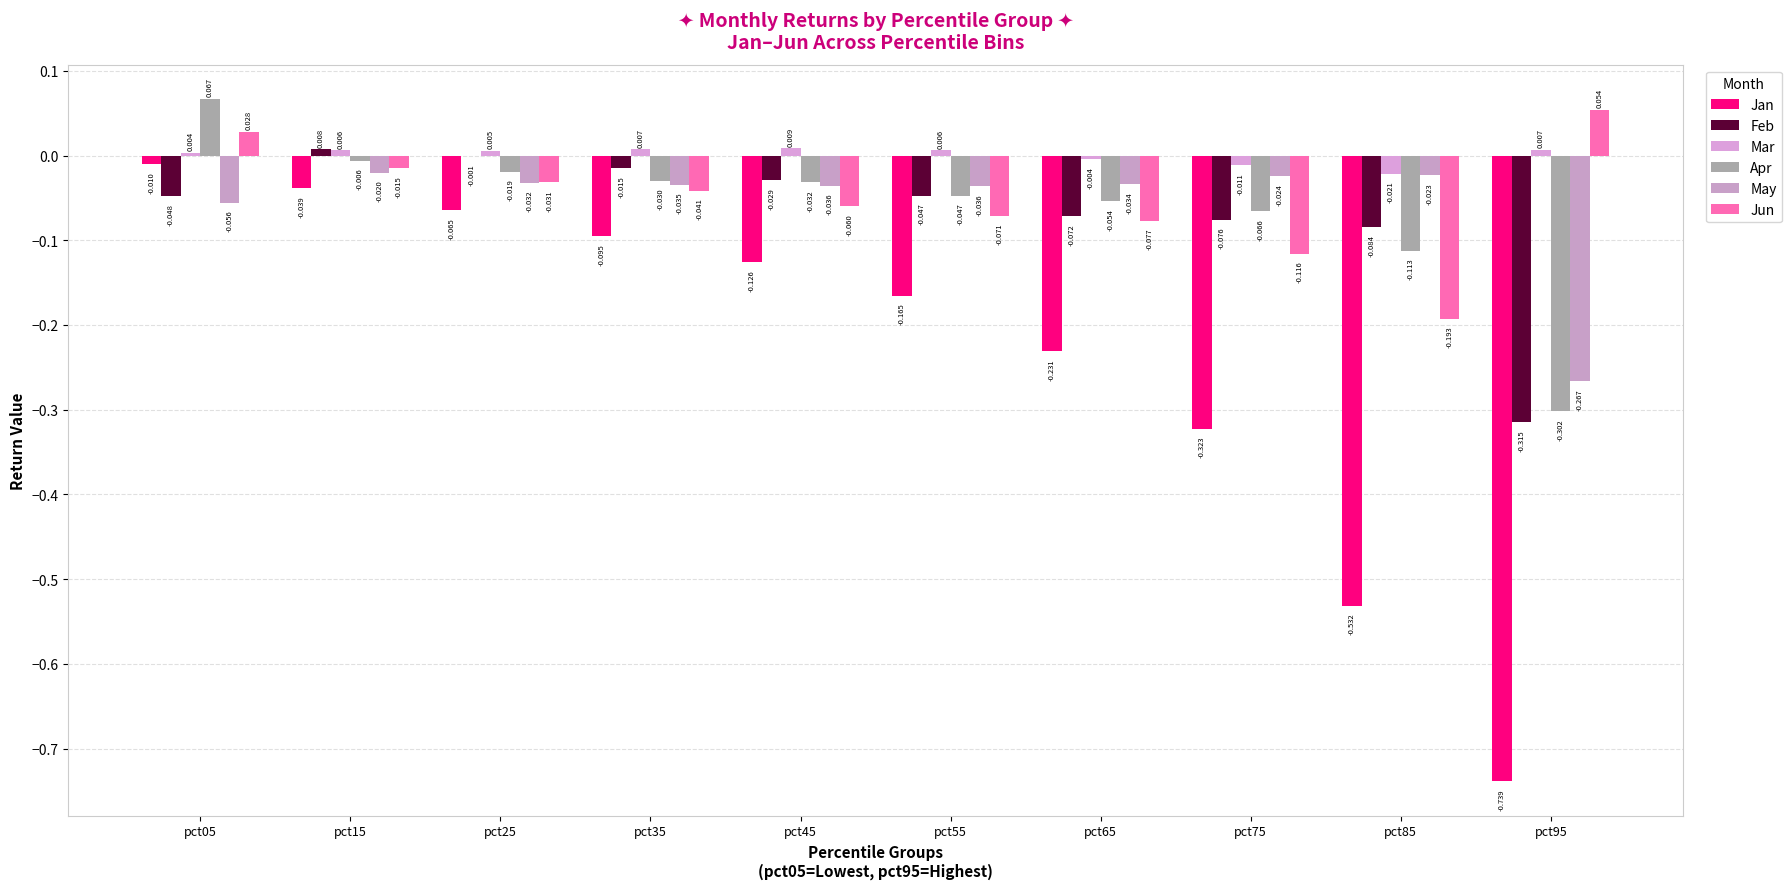

How many groups of bars are there?

10